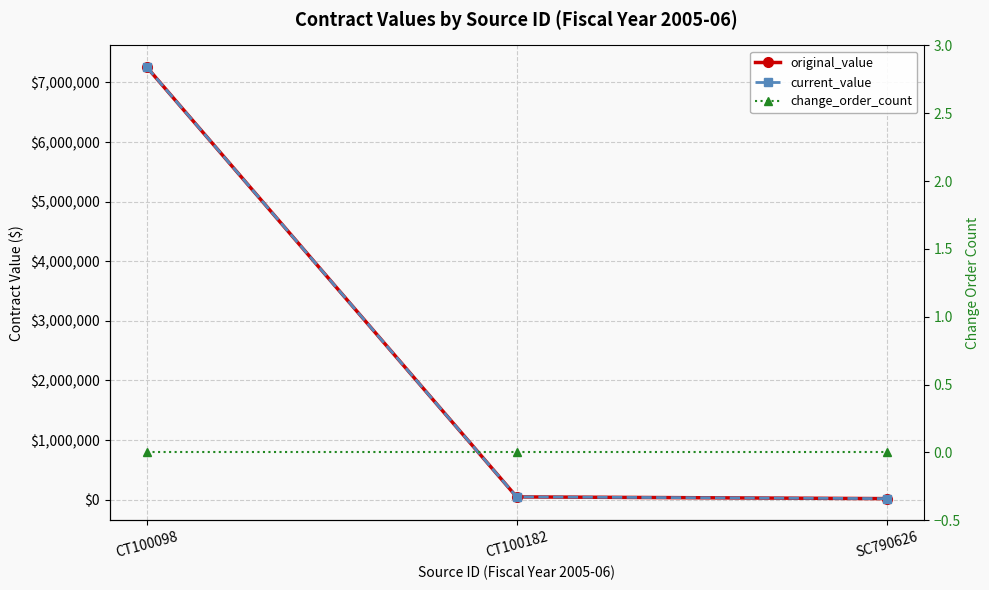

At which category is the sum across all series the highest?

CT100098